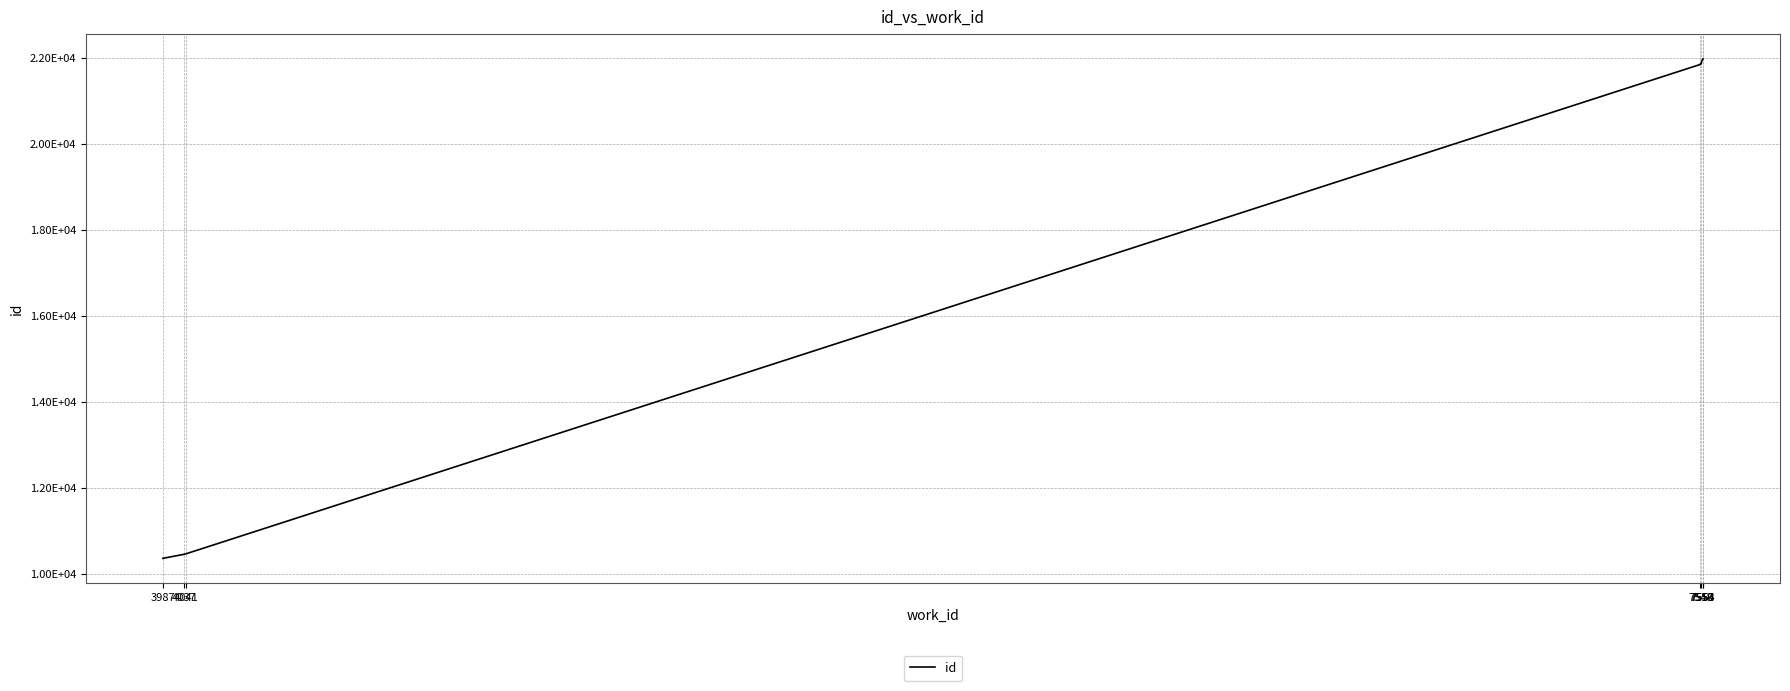

Which has a higher value, 7553 or 7548?

7553